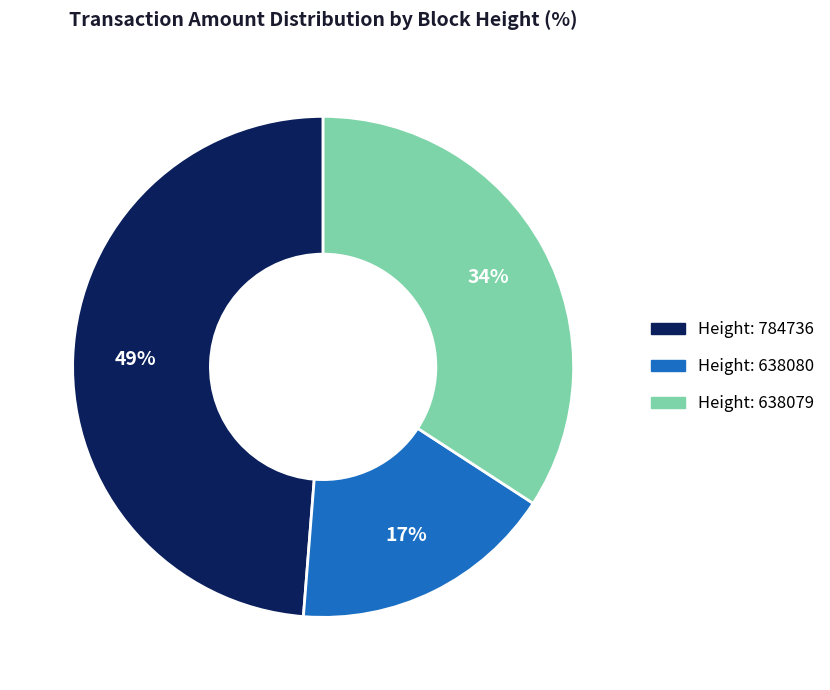

To the nearest percent, what is the average slice percentage?

33%